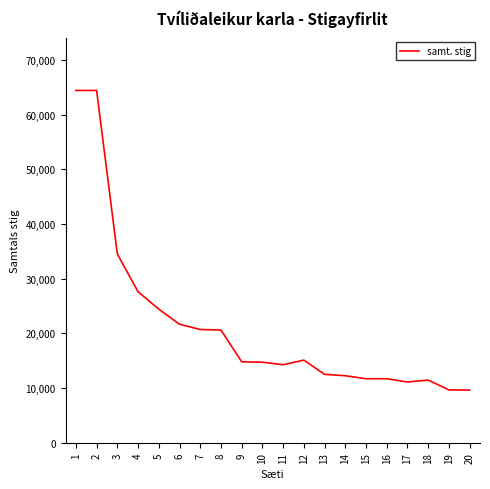

What value does the data have at 5, to the nearest 100?

24400